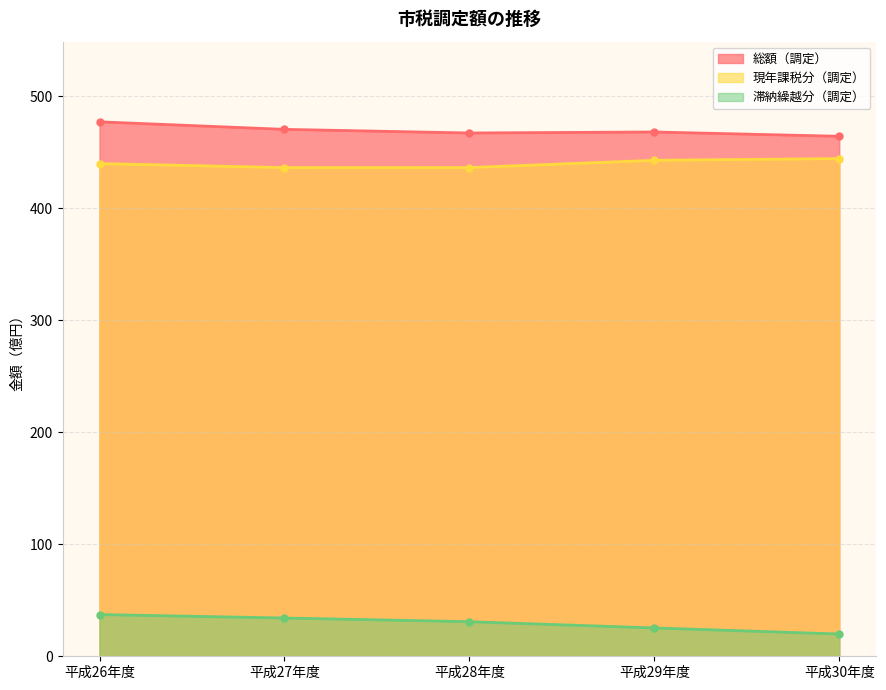

How many lines are shown in the chart?

3